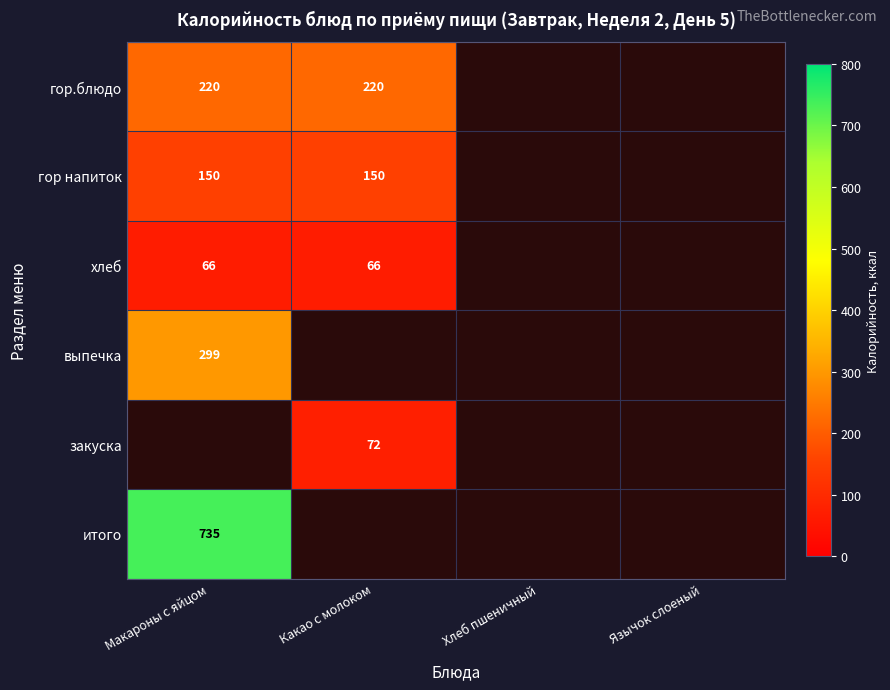

Between Хлеб пшеничный and Язычок слоеный, which is larger?

Язычок слоеный